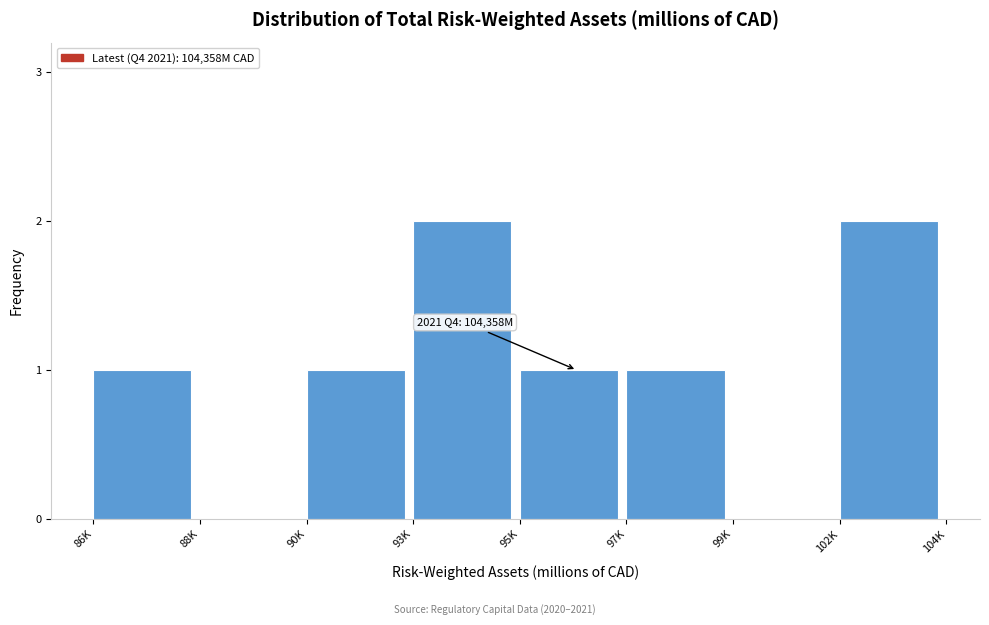

Reading left to right, transcribe all the data shown in this chart.

86K=1	88K=0	90K=1	93K=2	95K=1	97K=1	99K=0	102K=2